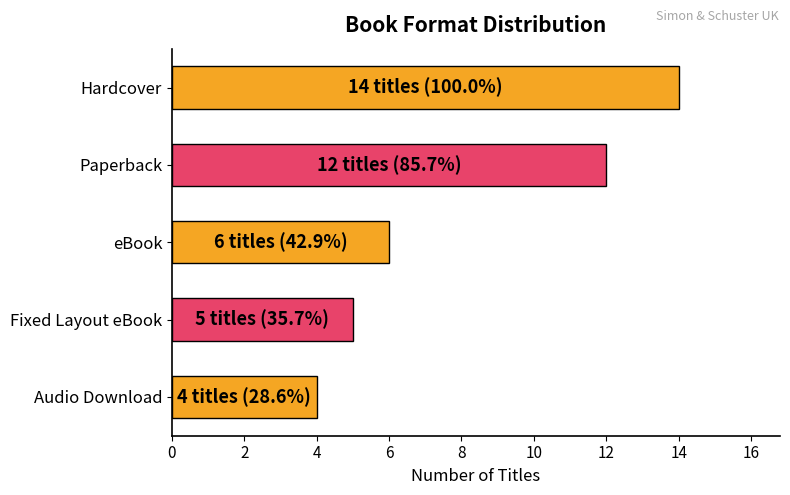

Between Paperback and Fixed Layout eBook, which is larger?

Paperback